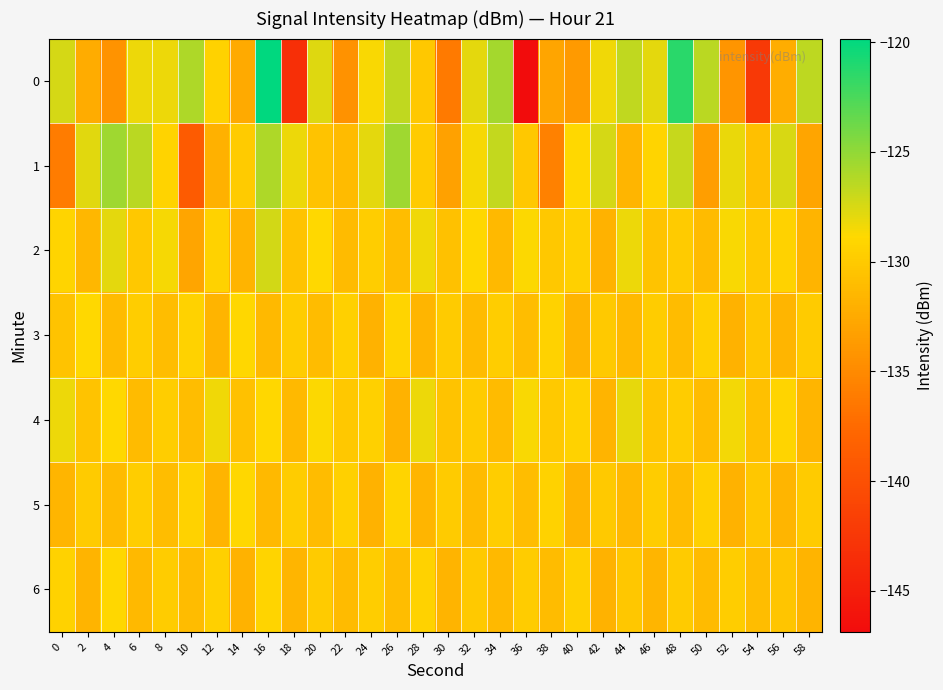

Reading left to right, extract all data points from this chart.

0: 0=-127.4	2=-132.3	4=-134.3	6=-128.3	8=-128.2	10=-126.0	12=-129.4	14=-132.4	16=-119.8	18=-143.4	20=-127.7	22=-134.4	24=-128.7	26=-126.6	28=-130.1	30=-136.2	32=-127.9	34=-125.7	36=-146.9	38=-132.8	40=-133.7	42=-128.4	44=-126.6	46=-127.9	48=-121.4	50=-126.5	52=-134.2	54=-142.2	56=-132.2	58=-126.5
1: 0=-136.0	2=-127.8	4=-125.5	6=-126.4	8=-129.3	10=-138.9	12=-131.9	14=-130.0	16=-126.0	18=-128.3	20=-130.6	22=-131.2	24=-127.9	26=-125.4	28=-129.9	30=-133.2	32=-128.5	34=-126.8	36=-130.1	38=-135.7	40=-128.9	42=-127.3	44=-131.6	46=-129.2	48=-126.9	50=-133.5	52=-128.1	54=-130.8	56=-127.5	58=-132.9
2: 0=-129.2	2=-131.5	4=-127.9	6=-130.1	8=-128.6	10=-132.9	12=-129.3	14=-131.7	16=-127.2	18=-130.6	20=-128.9	22=-131.2	24=-129.7	26=-131.0	28=-128.3	30=-130.7	32=-129.0	34=-131.3	36=-128.8	38=-130.1	40=-129.5	42=-131.8	44=-128.2	46=-130.6	48=-129.9	50=-131.2	52=-128.7	54=-130.0	56=-129.3	58=-131.7
3: 0=-130.6	2=-128.9	4=-131.2	6=-129.7	8=-131.0	10=-129.3	12=-131.7	14=-129.0	16=-131.3	18=-129.8	20=-131.1	22=-129.5	24=-131.8	26=-129.2	28=-131.6	30=-129.9	32=-131.2	34=-129.7	36=-131.0	38=-129.3	40=-131.7	42=-130.0	44=-131.3	46=-129.8	48=-131.1	50=-129.5	52=-131.8	54=-130.2	56=-131.6	58=-129.9
4: 0=-128.2	2=-130.6	4=-128.9	6=-131.2	8=-129.7	10=-131.0	12=-128.3	14=-130.7	16=-129.0	18=-131.3	20=-128.8	22=-130.1	24=-129.5	26=-131.8	28=-128.2	30=-130.6	32=-129.9	34=-131.2	36=-128.7	38=-130.0	40=-129.3	42=-131.7	44=-128.0	46=-130.3	48=-129.8	50=-131.1	52=-128.5	54=-130.8	56=-129.2	58=-131.6
5: 0=-131.6	2=-129.9	4=-131.2	6=-129.7	8=-131.0	10=-129.3	12=-131.7	14=-129.0	16=-131.3	18=-129.8	20=-131.1	22=-129.5	24=-131.8	26=-129.2	28=-131.6	30=-129.9	32=-131.2	34=-129.7	36=-131.0	38=-129.3	40=-131.7	42=-130.0	44=-131.3	46=-129.8	48=-131.1	50=-129.5	52=-131.8	54=-130.2	56=-131.6	58=-129.9
6: 0=-129.3	2=-131.7	4=-129.0	6=-131.3	8=-129.8	10=-131.1	12=-129.5	14=-131.8	16=-129.2	18=-131.6	20=-129.9	22=-131.2	24=-129.7	26=-131.0	28=-129.3	30=-131.7	32=-130.0	34=-131.3	36=-129.8	38=-131.1	40=-129.5	42=-131.8	44=-130.2	46=-131.6	48=-129.9	50=-131.2	52=-129.7	54=-131.0	56=-130.3	58=-131.7